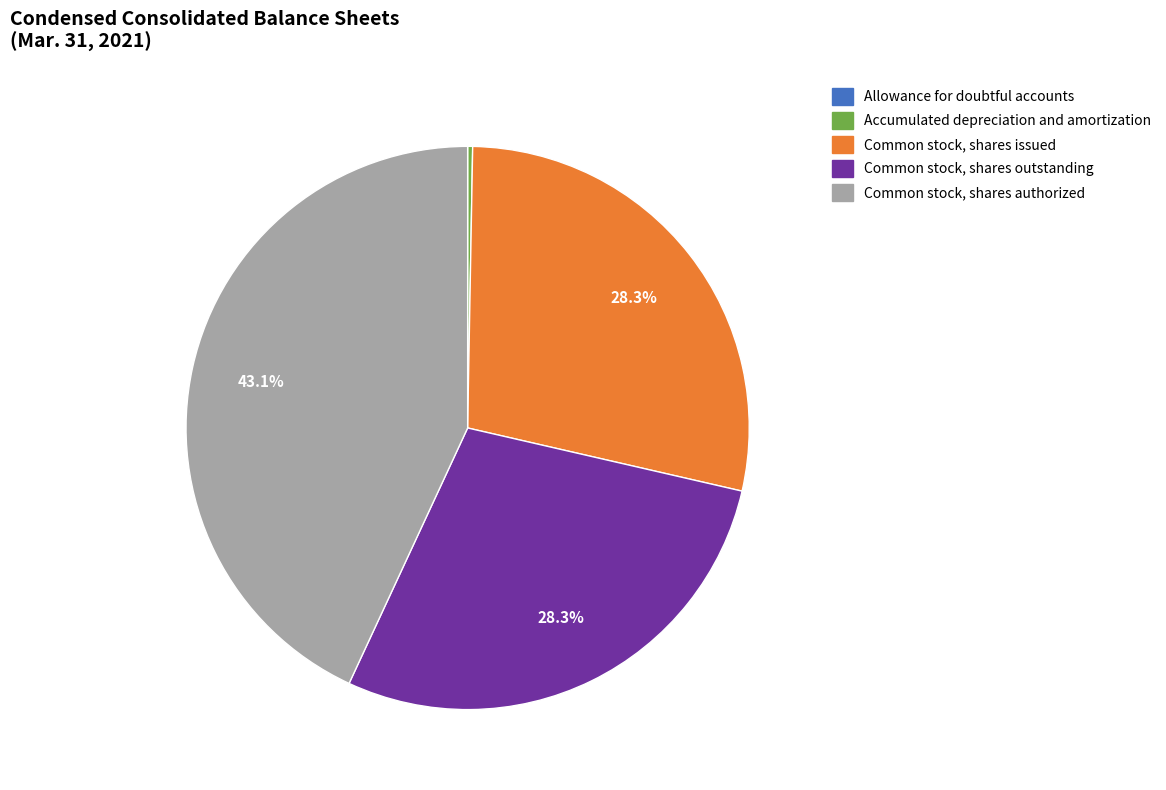

Is the sum of Common stock, shares issued and Common stock, shares authorized greater than half?

Yes